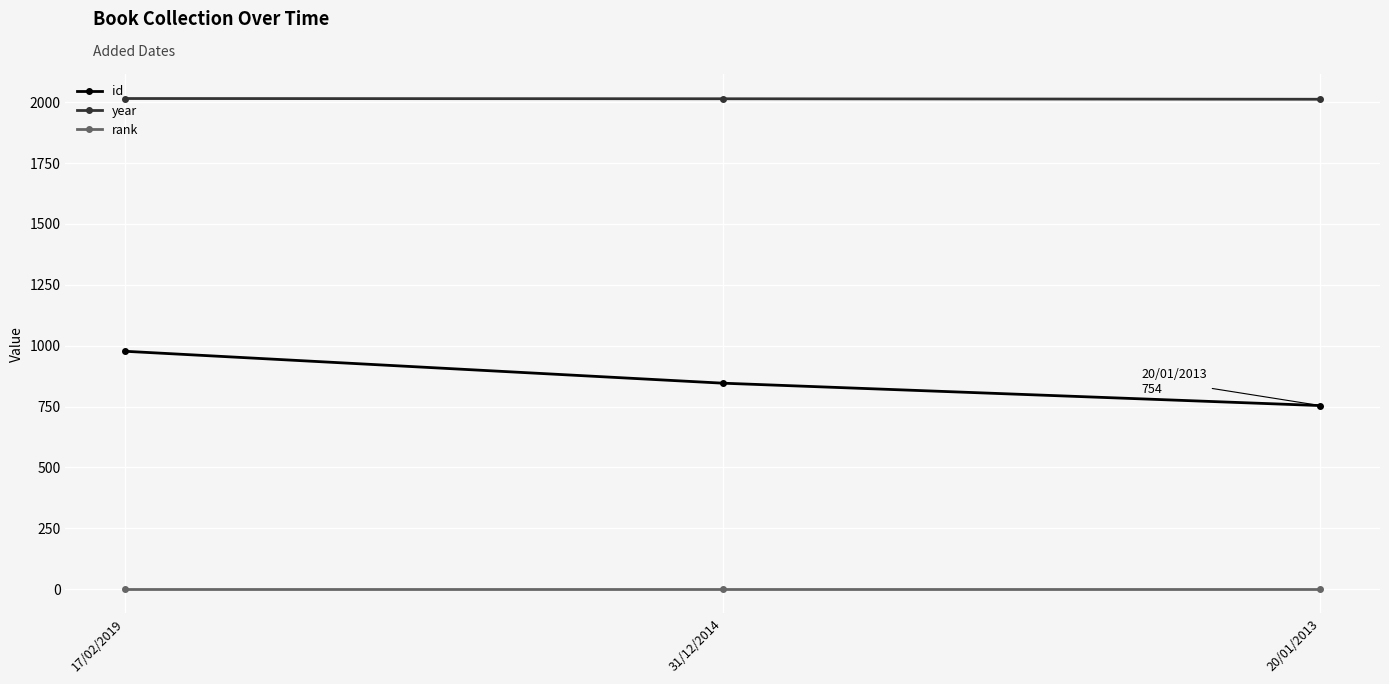

Which series has the largest total across all categories?

year